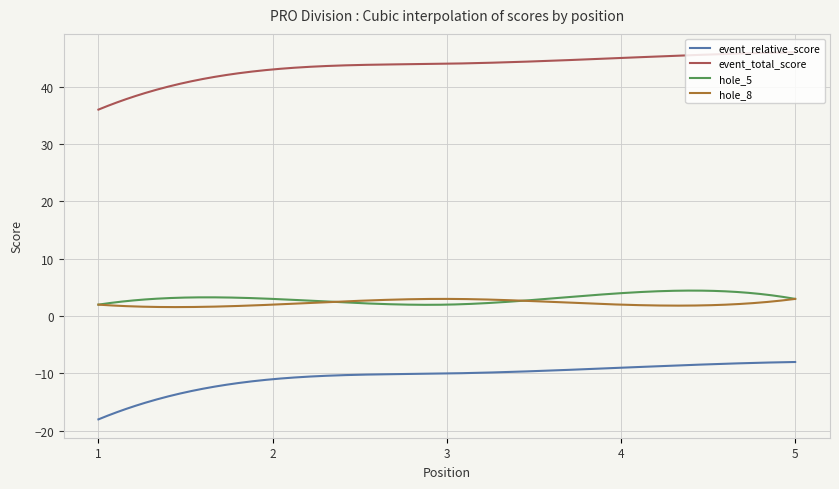

What is the minimum value for event_total_score?

36.0